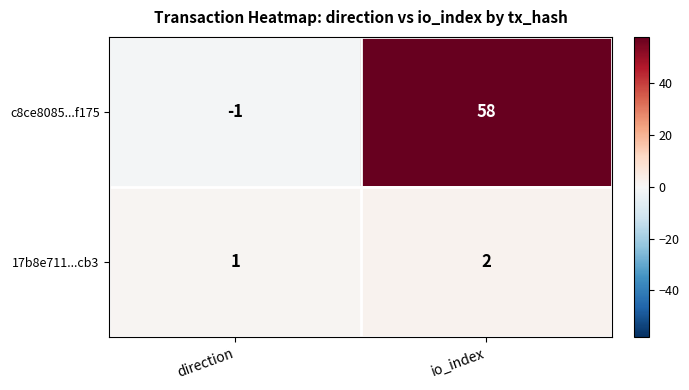

Reading left to right, list all the values displayed in this chart.

c8ce8085...f175: direction=-1	io_index=58
17b8e711...cb3: direction=1	io_index=2